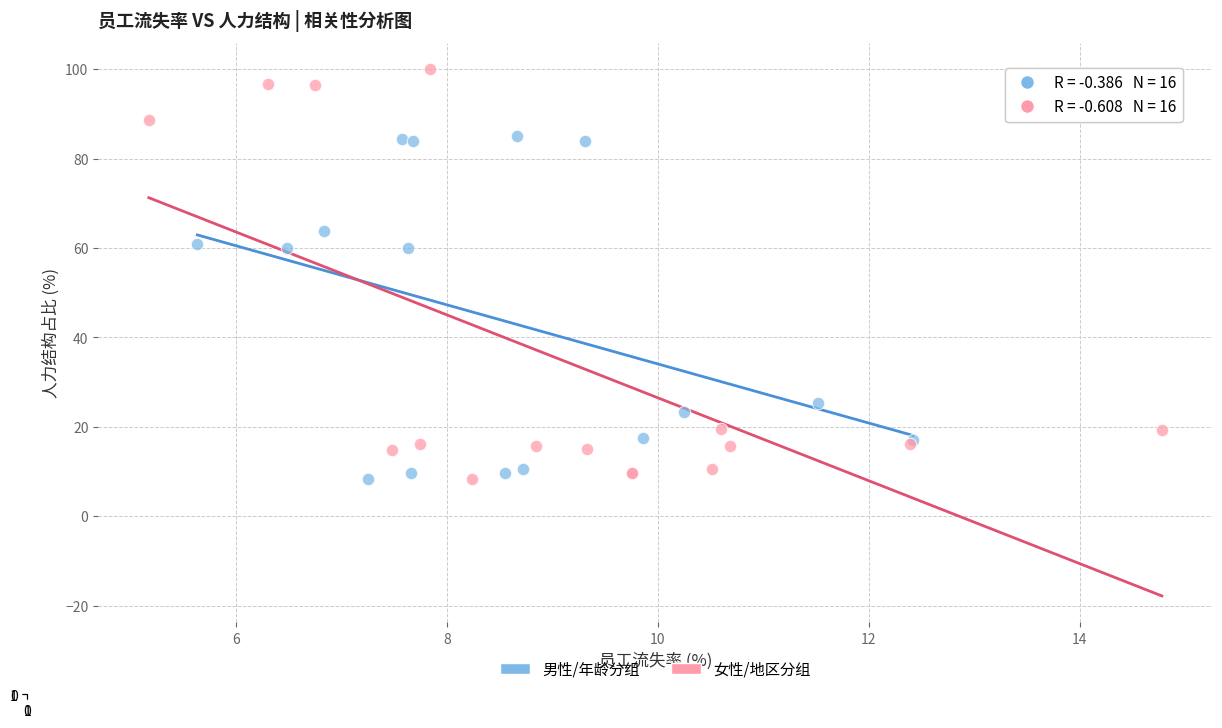

What are all the series names shown in the legend?

男性/年龄分组, 女性/地区分组